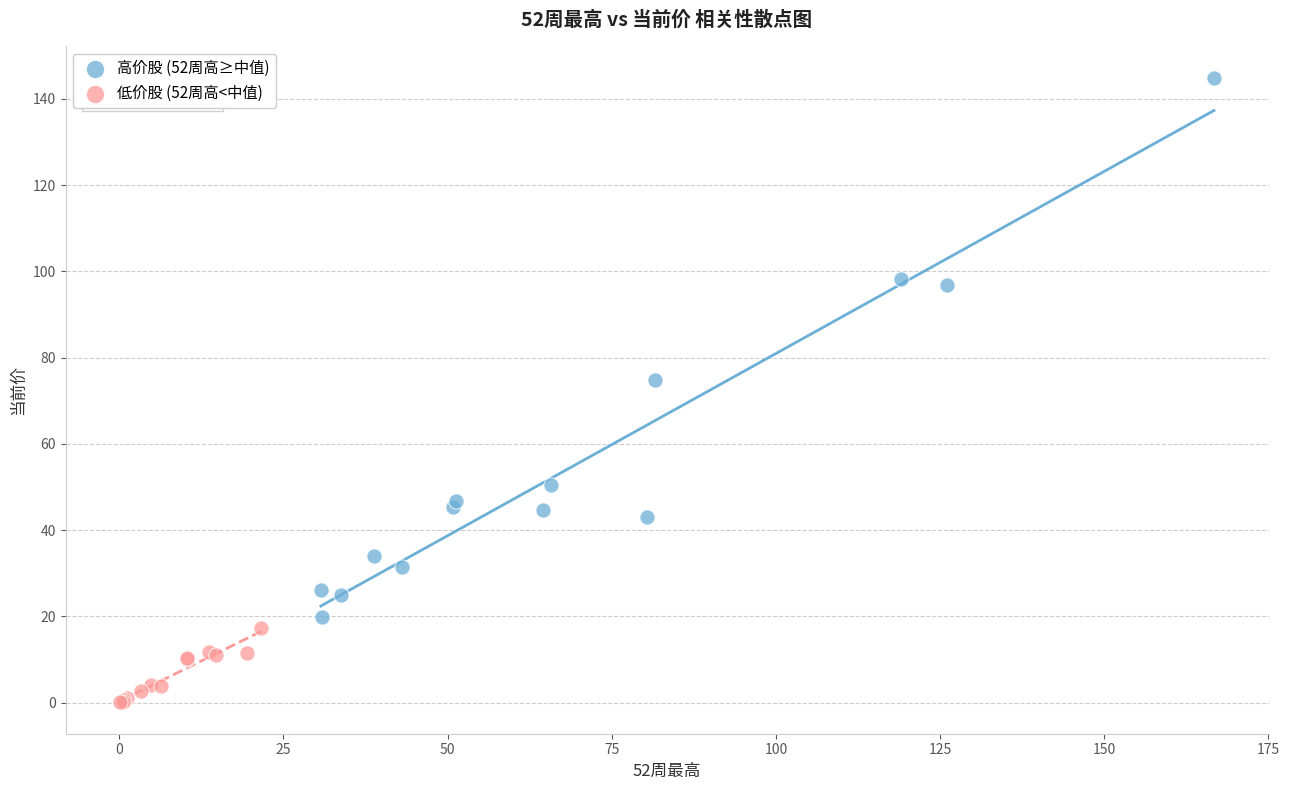

What are all the series names shown in the legend?

高价股 (52周高≥中值), 低价股 (52周高<中值)